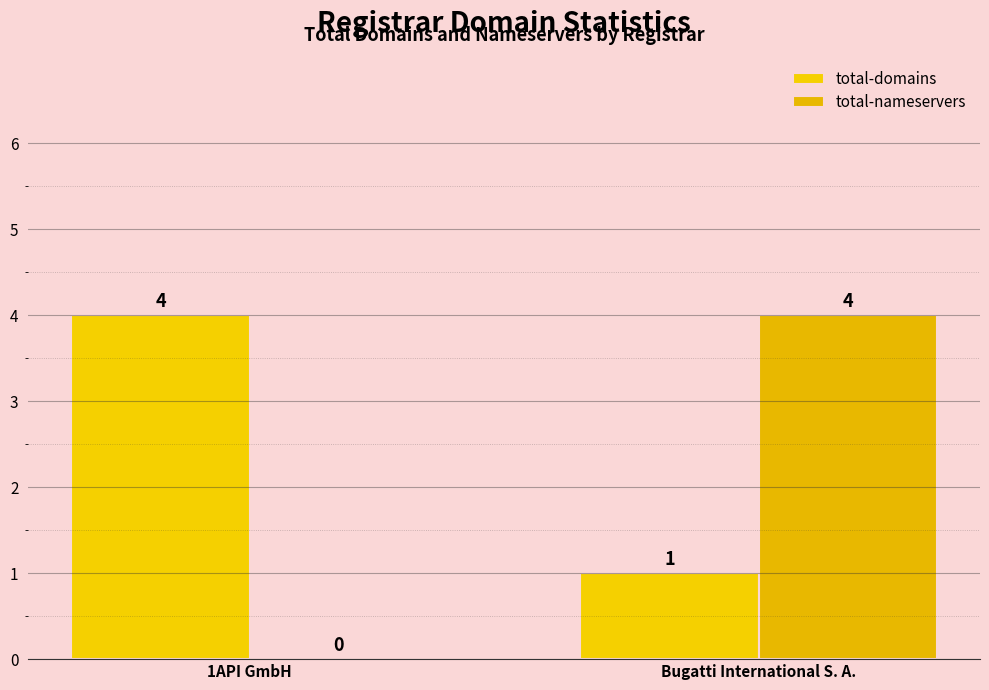

Read the total-nameservers value at Bugatti International S. A..

4